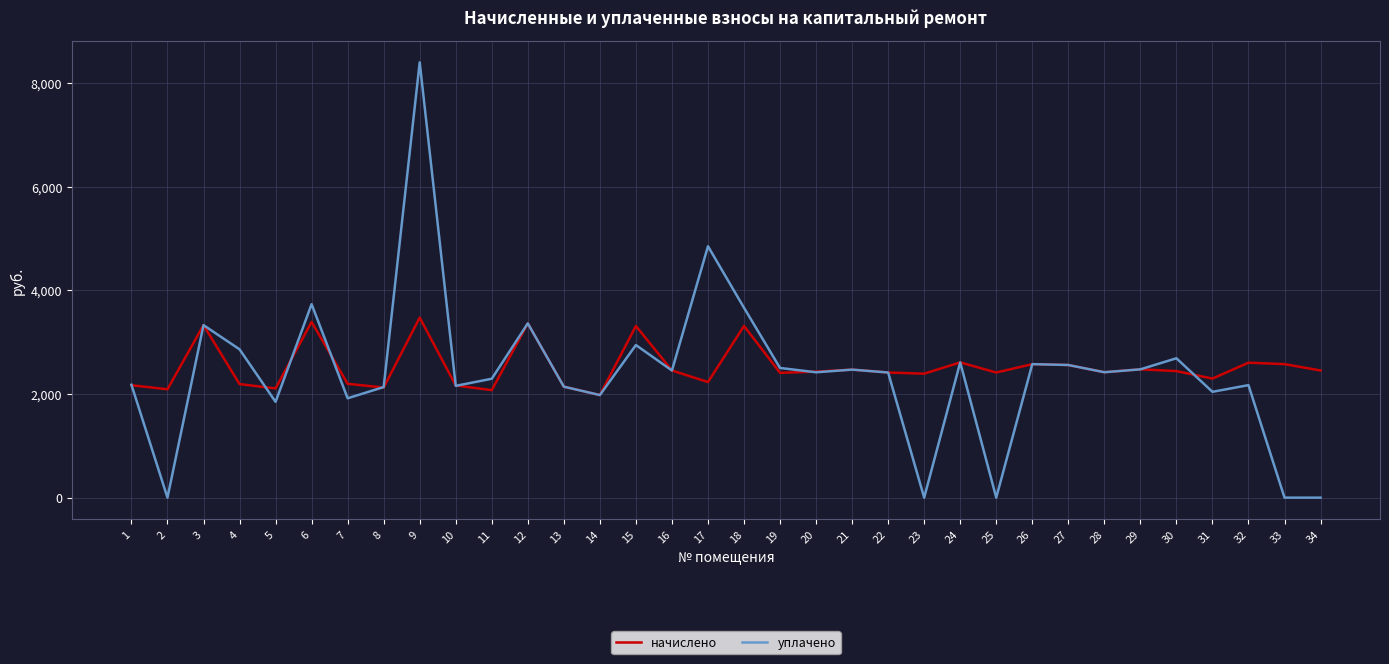

Rank the series at 17 from highest to lowest value.

уплачено, начислено